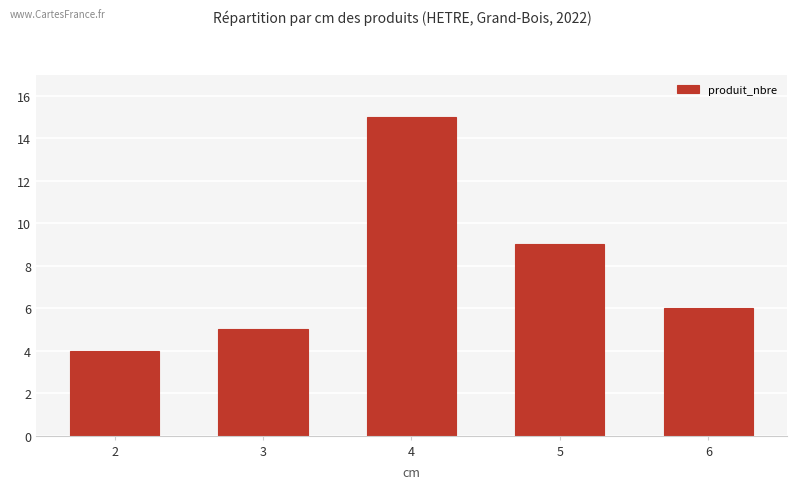

What is the difference between the second highest and second lowest values?

4